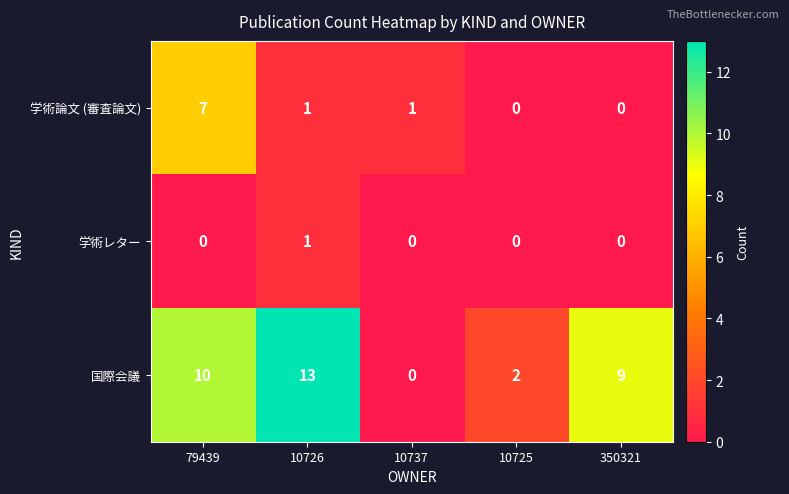

Is it true that 学術論文 (審査論文) equals 3 at 79439?

False